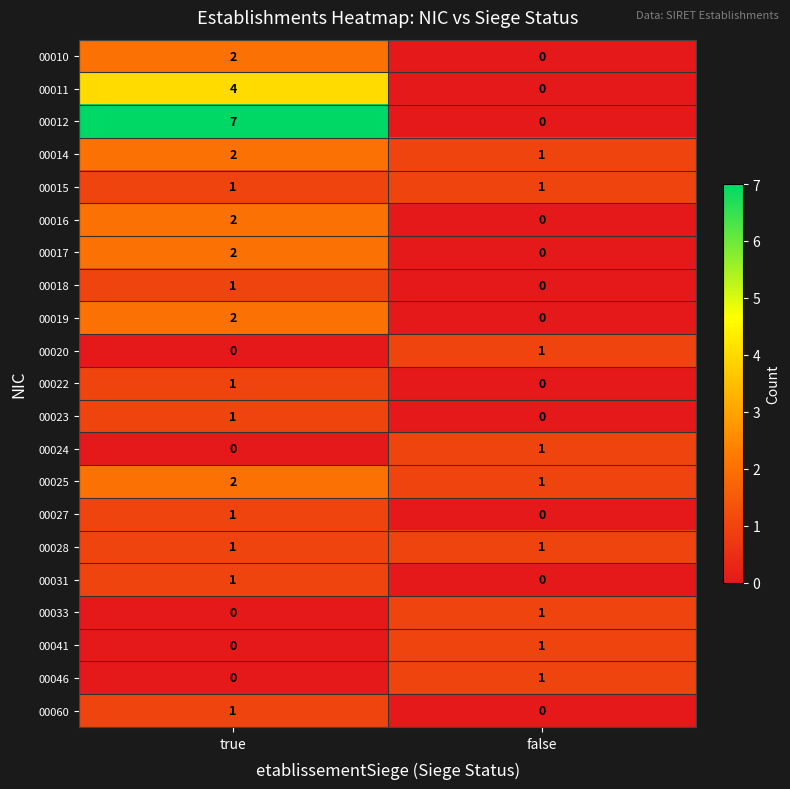

What is the sum of the 00014 values at true and false?

3